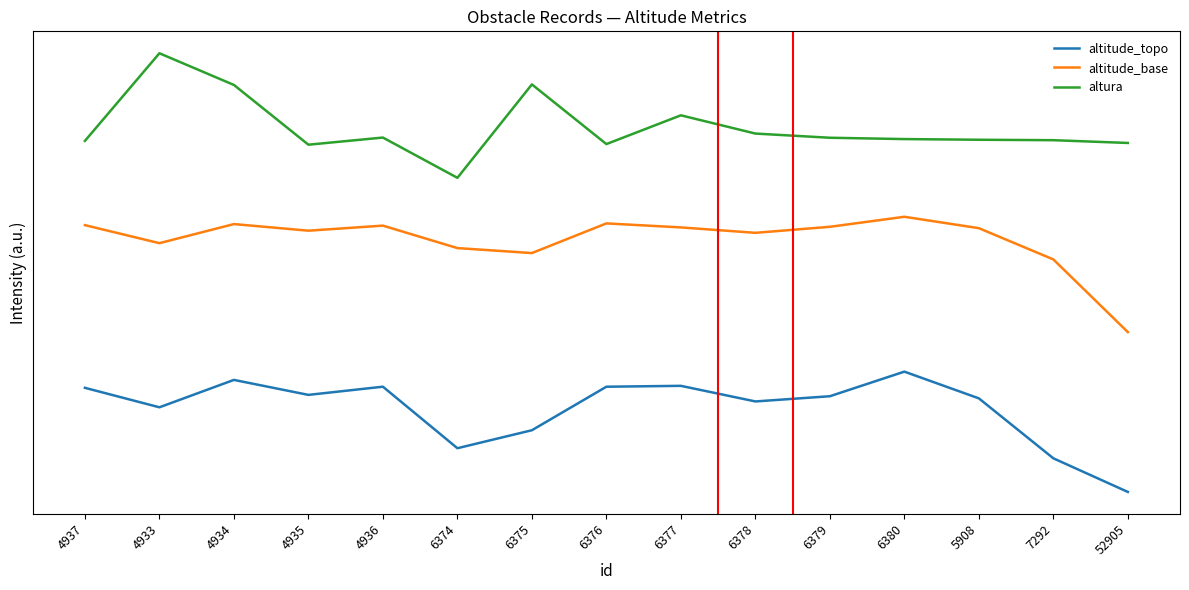

Which series has the widest spread of values?

altura